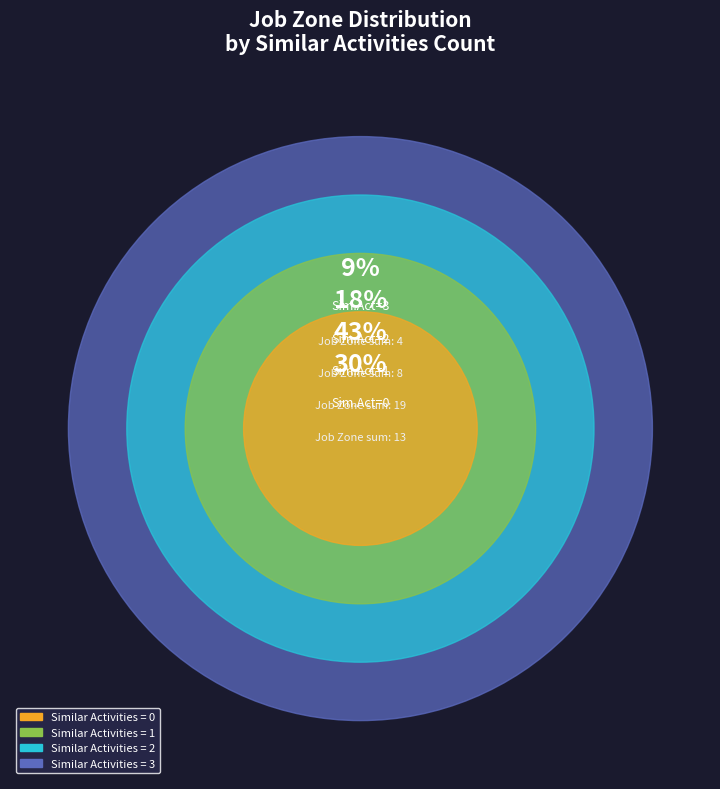

Does any single category account for the majority?

No